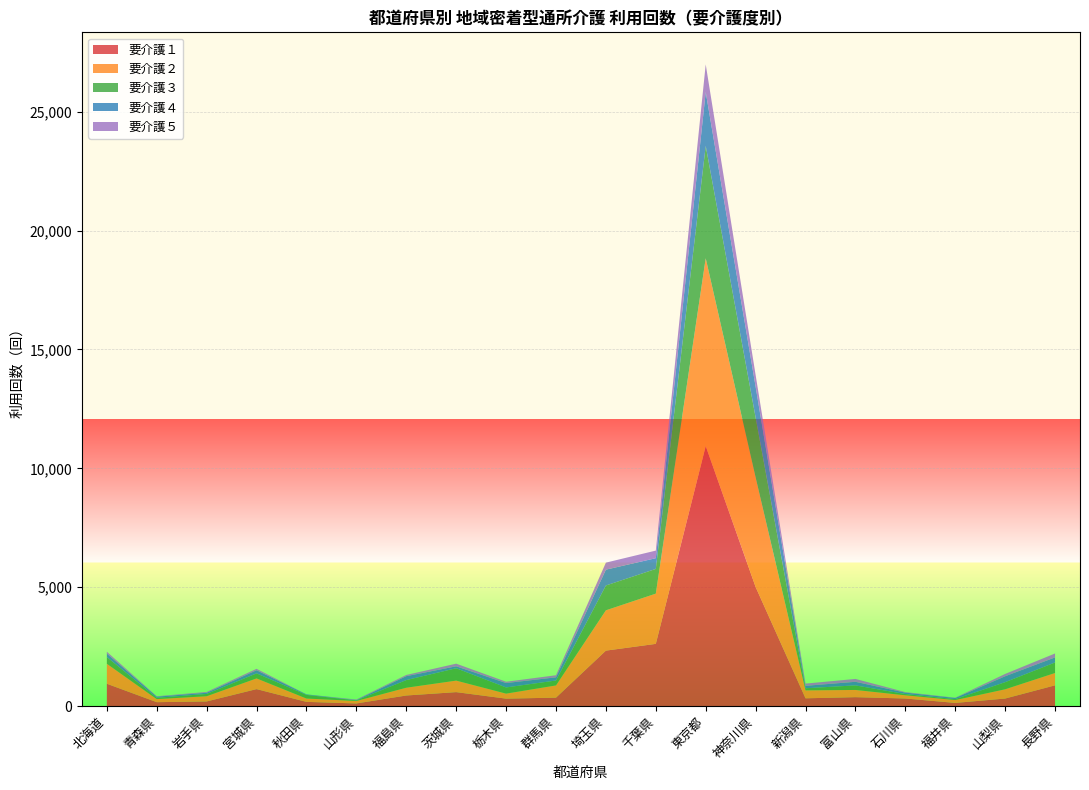

Reading left to right, extract all data points from this chart.

要介護１: 北海道=943	青森県=168	岩手県=199	宮城県=718	秋田県=181	山形県=115	福島県=449	茨城県=591	栃木県=317	群馬県=359	埼玉県=2336	千葉県=2620	東京都=10938	神奈川県=5013	新潟県=331	富山県=379	石川県=323	福井県=137	山梨県=321	長野県=876
要介護２: 北海道=839	青森県=128	岩手県=220	宮城県=449	秋田県=140	山形県=103	福島県=327	茨城県=484	栃木県=211	群馬県=513	埼玉県=1695	千葉県=2112	東京都=7896	神奈川県=4606	新潟県=334	富山県=303	石川県=134	福井県=119	山梨県=389	長野県=519
要介護３: 北海道=284	青森県=56	岩手県=95	宮城県=212	秋田県=153	山形県=26	福島県=321	茨城県=520	栃木県=259	群馬県=208	埼玉県=1044	千葉県=1039	東京都=4728	神奈川県=2520	新潟県=88	富山県=192	石川県=53	福井県=41	山梨県=299	長野県=443
要介護４: 北海道=145	青森県=49	岩手県=50	宮城県=131	秋田県=23	山形県=14	福島県=165	茨城県=81	栃木県=185	群馬県=133	埼玉県=666	千葉県=452	東京都=2264	神奈川県=1298	新潟県=103	富山県=151	石川県=60	福井県=47	山梨県=249	長野県=212
要介護５: 北海道=78	青森県=16	岩手県=35	宮城県=61	秋田県=0	山形県=22	福島県=50	茨城県=112	栃木県=55	群馬県=87	埼玉県=295	千葉県=319	東京都=1160	神奈川県=490	新潟県=93	富山県=121	石川県=22	福井県=12	山梨県=98	長野県=166